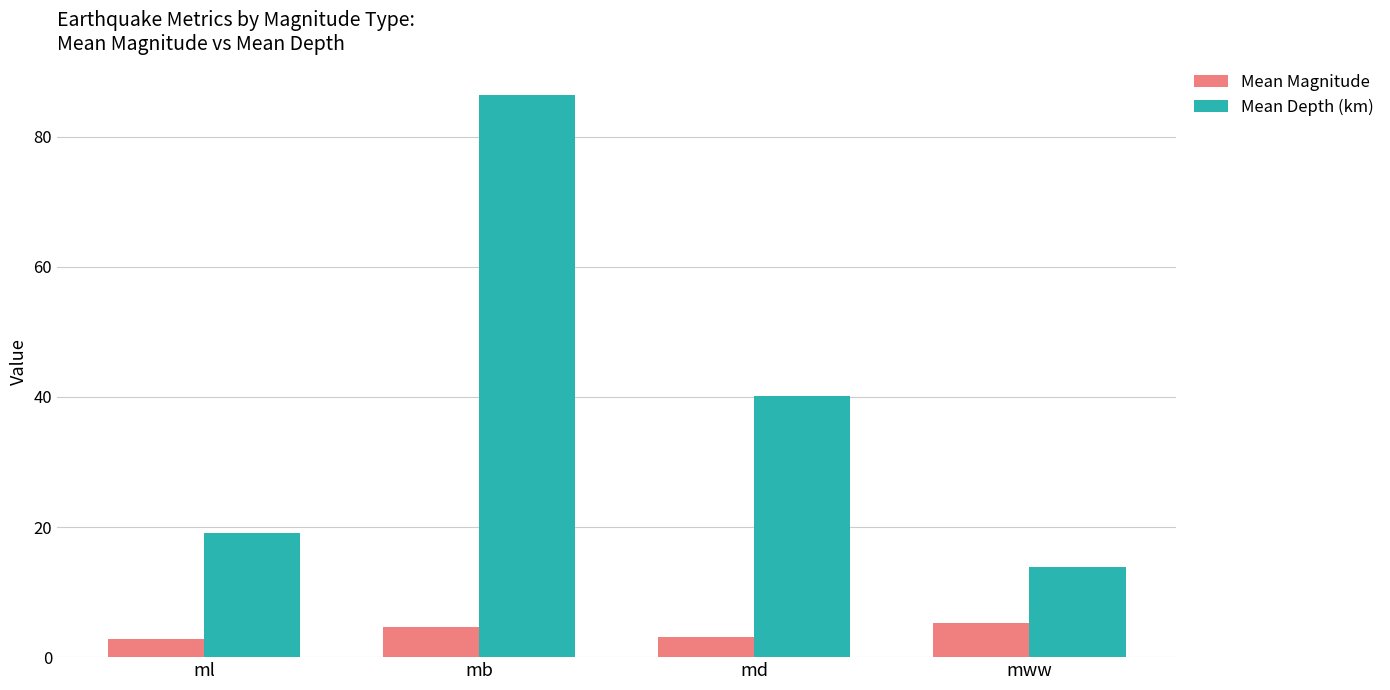

List the series in order of their peak value, lowest first.

Mean Magnitude, Mean Depth (km)